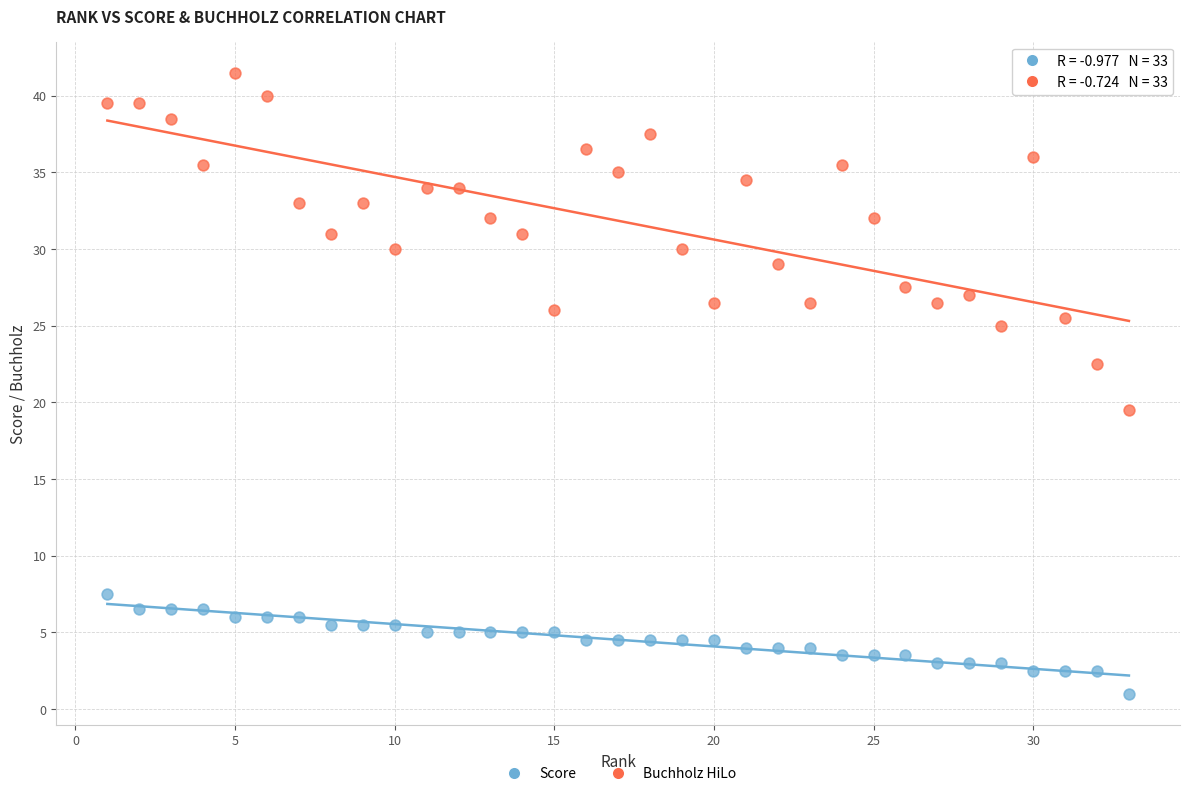

Which series reaches the maximum Y coordinate?

Buchholz HiLo